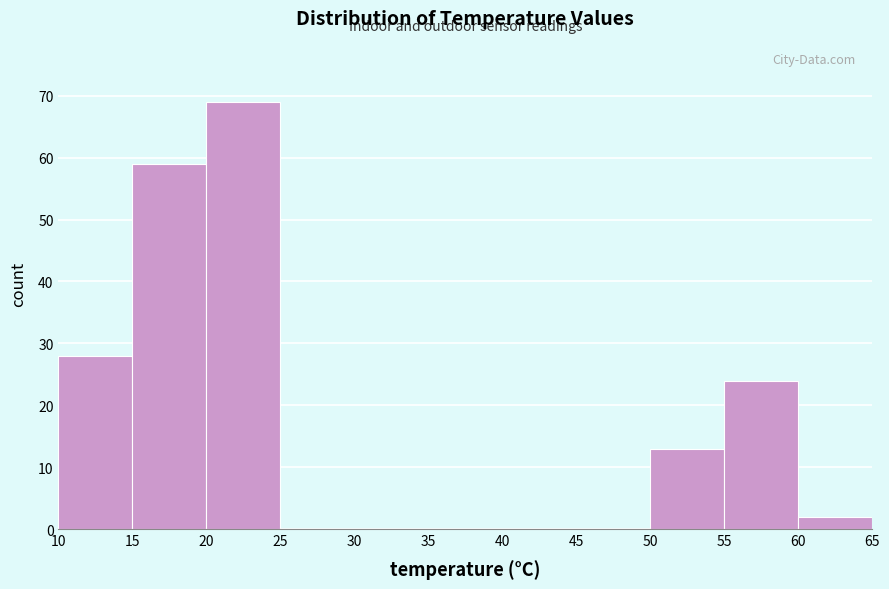

Which range on the x-axis has the tallest bar?

20 to 25